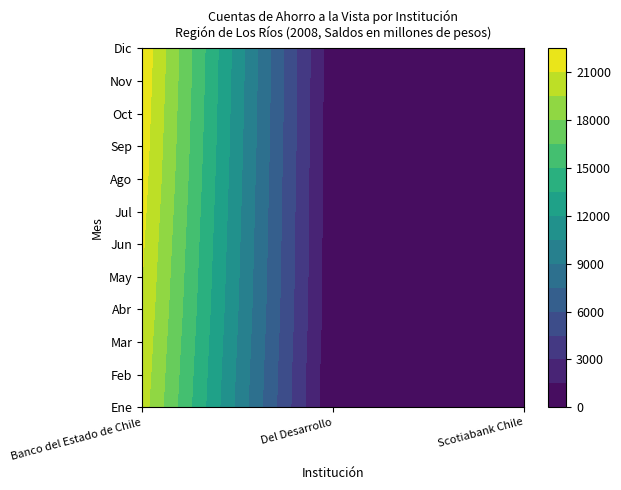

The value of Scotiabank Chile at Ago is 209. True or false?

False